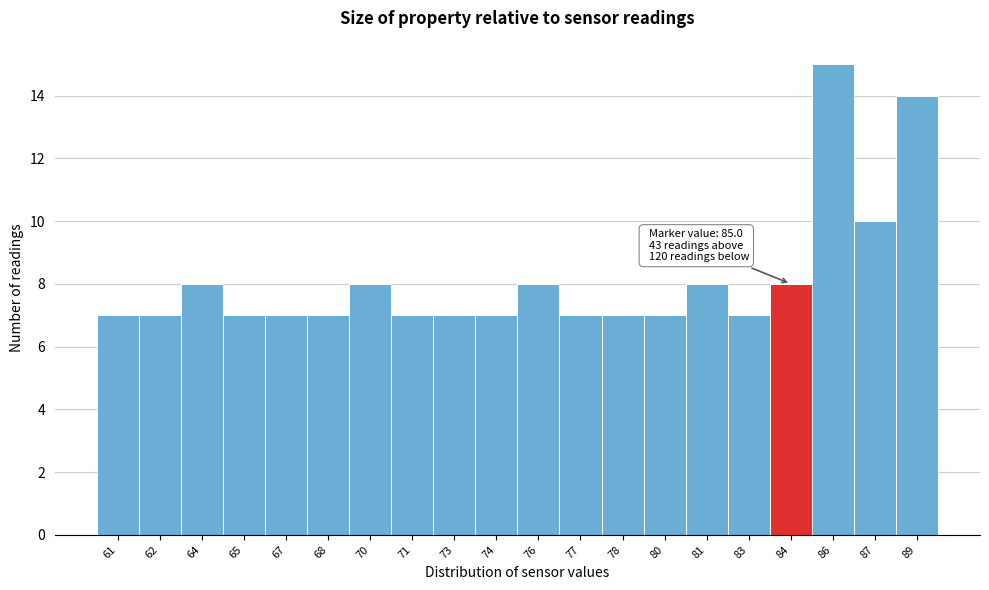

Reading left to right, extract all data points from this chart.

61=7	62=7	64=8	65=7	67=7	68=7	70=8	71=7	73=7	74=7	76=8	77=7	78=7	80=7	81=8	83=7	84=8	86=15	87=10	89=14